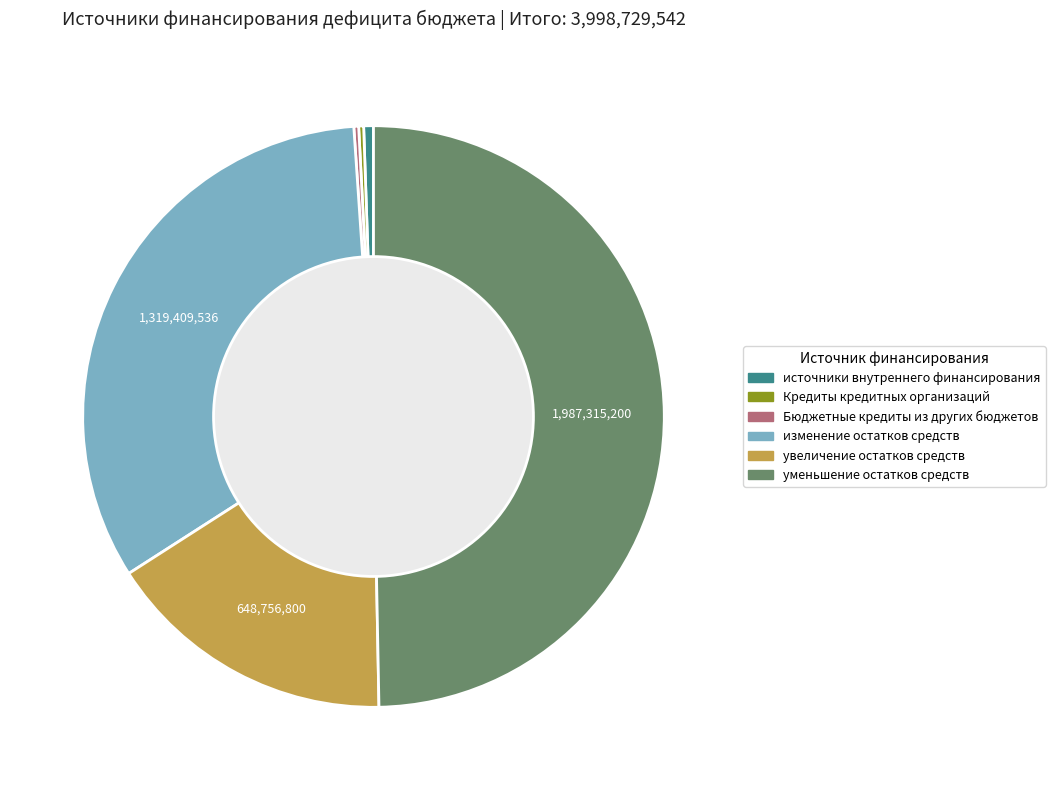

Combined, do источники внутреннего финансирования and изменение остатков средств account for over 50%?

No